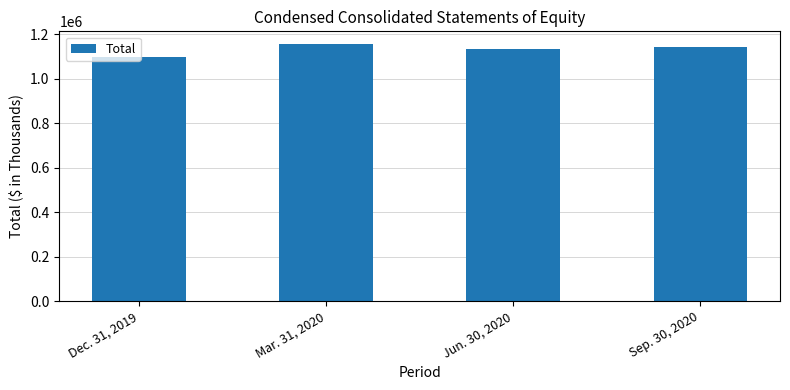

What is the label of the 1st bar from the left?

Dec. 31, 2019